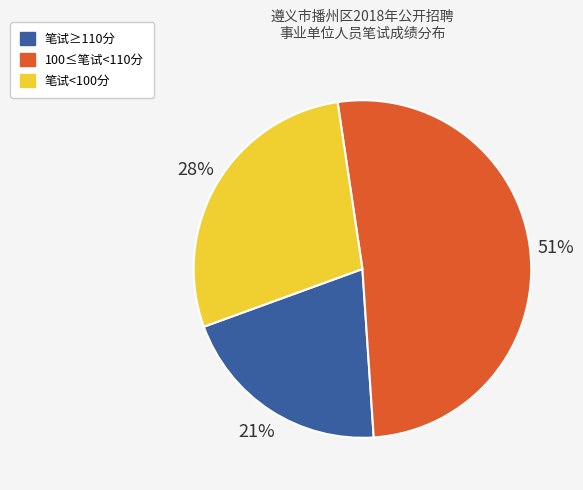

Combined, do 笔试<100分 and 笔试≥110分 account for over 50%?

No